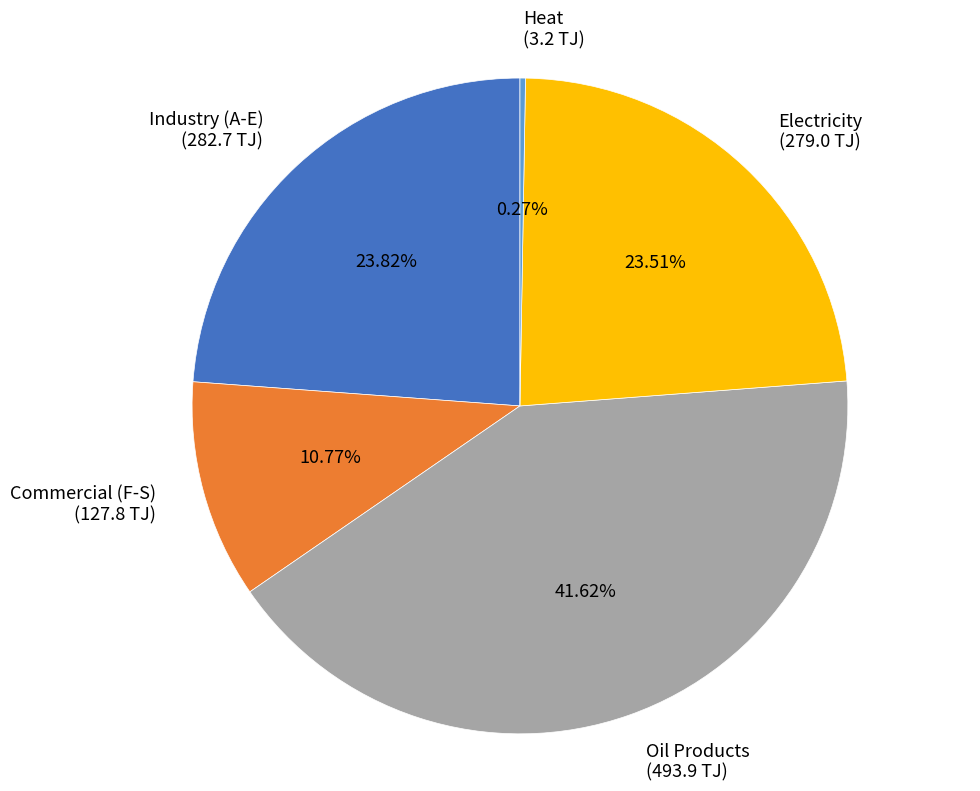

To the nearest percent, what is the difference between the largest and smallest slice percentages?

41%